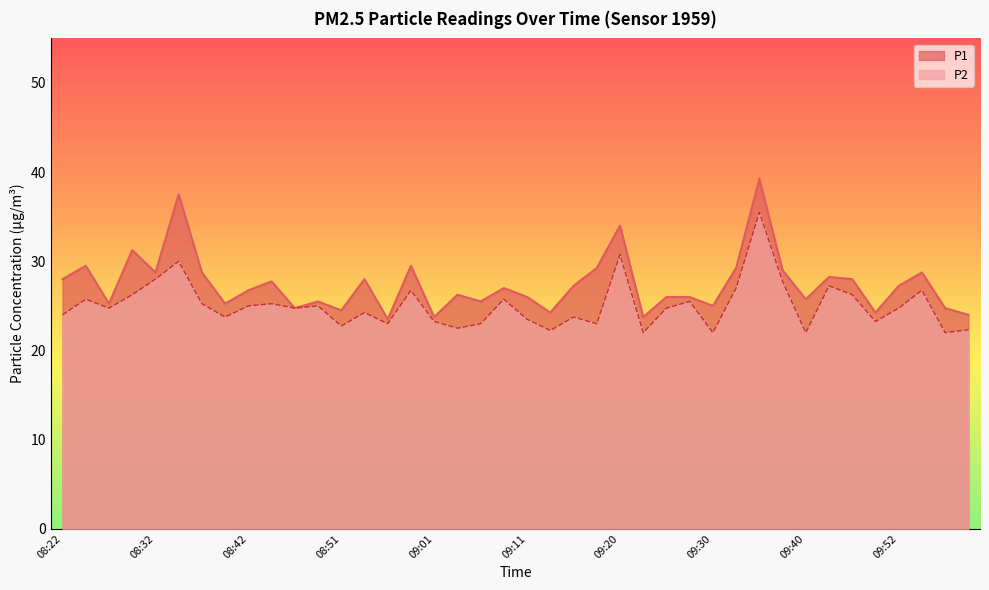

Which series has the widest spread of values?

P1